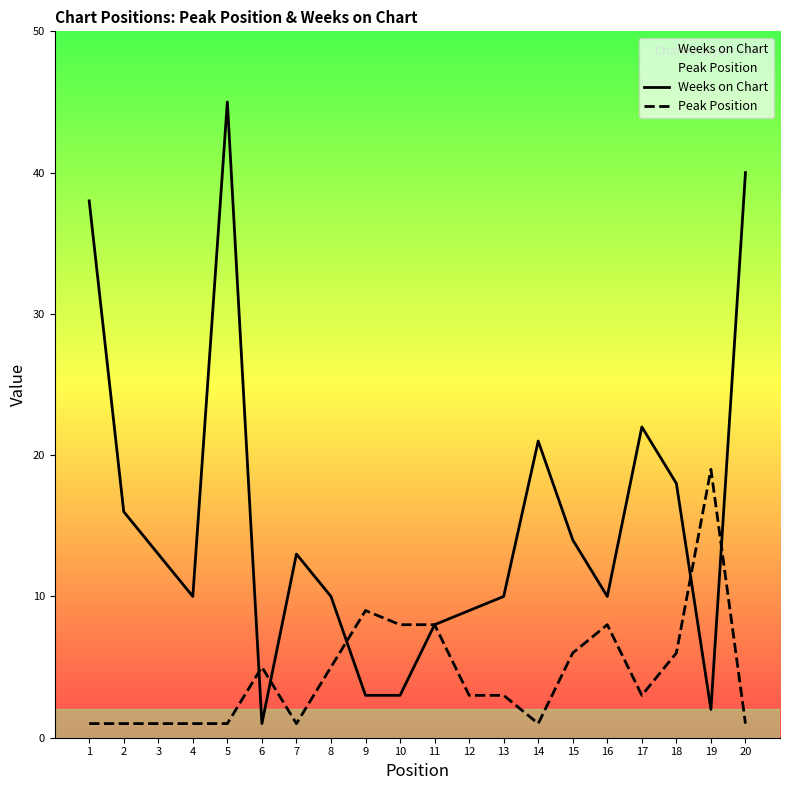

Count the number of categories in the chart.

20